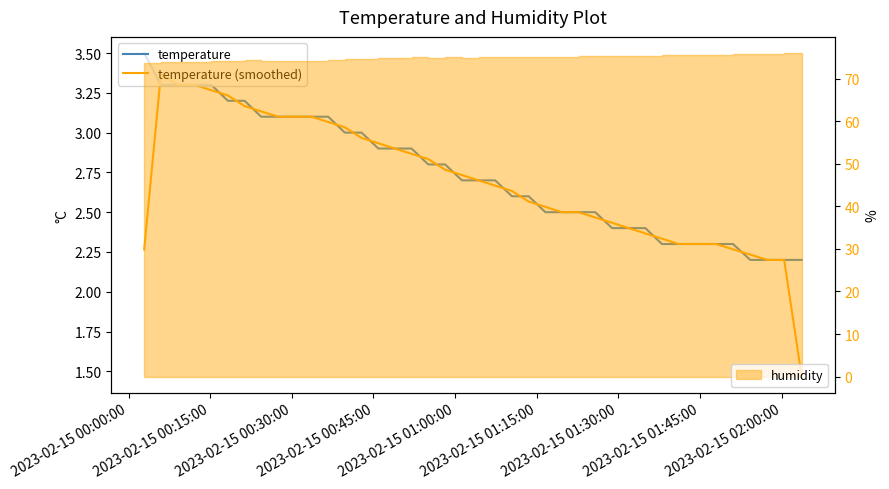

How many intersections are there between temperature and temperature (smoothed)?

18